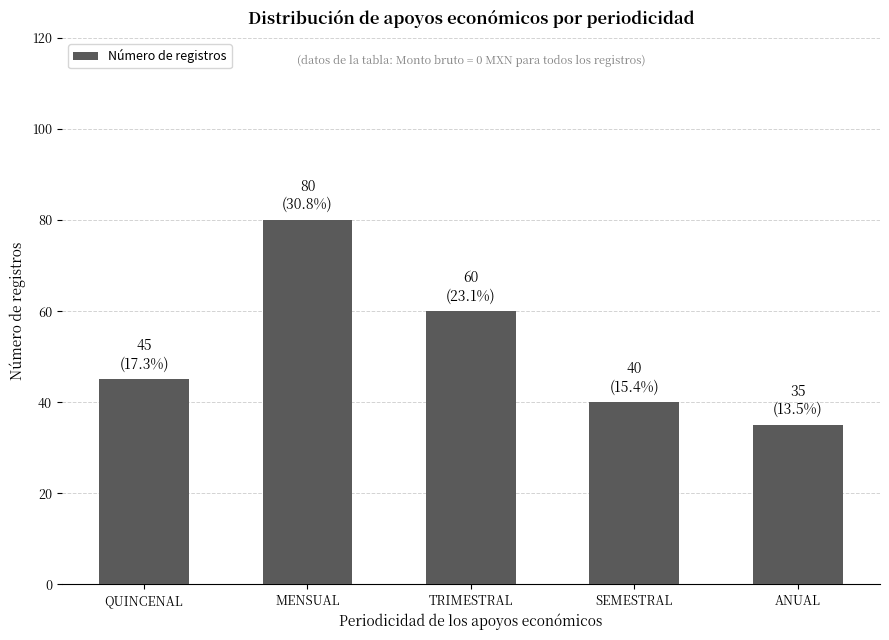

What is the minimum value shown in the chart?

35